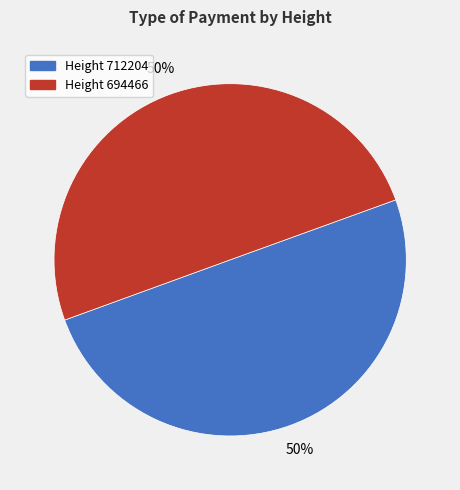

Is the sum of Height 694466 and Height 712204 greater than half?

Yes